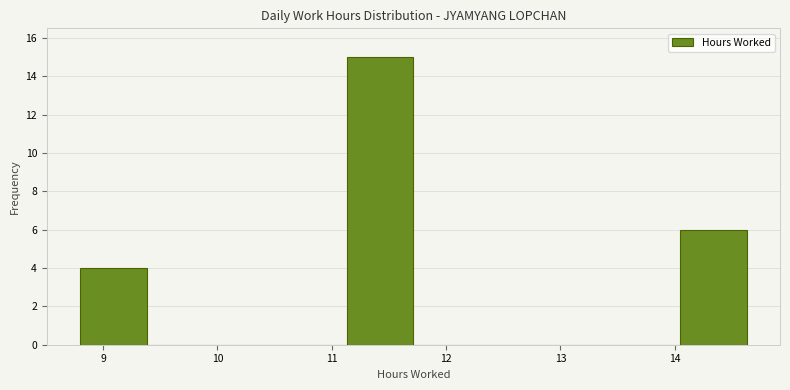

Over which range of the x-axis is the bar tallest?

11.1 to 11.7